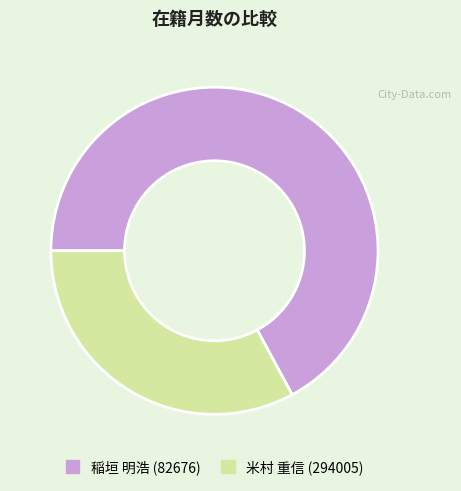

True or false: 米村 重信 (294005) accounts for 33% of the total.

True